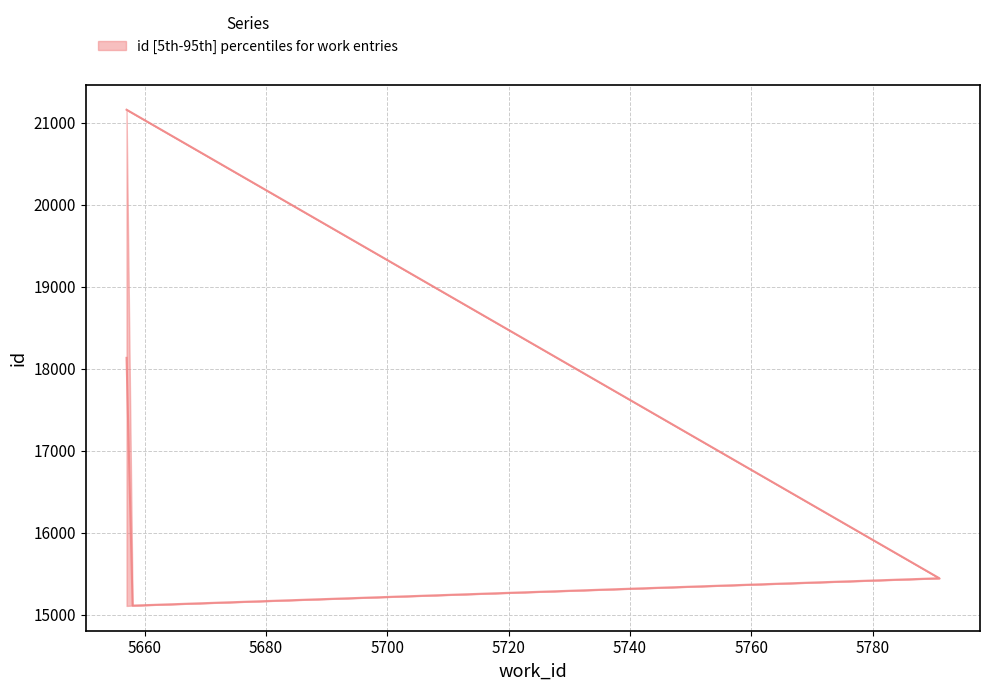

True or false: the data shows 11038 at 5640.

False